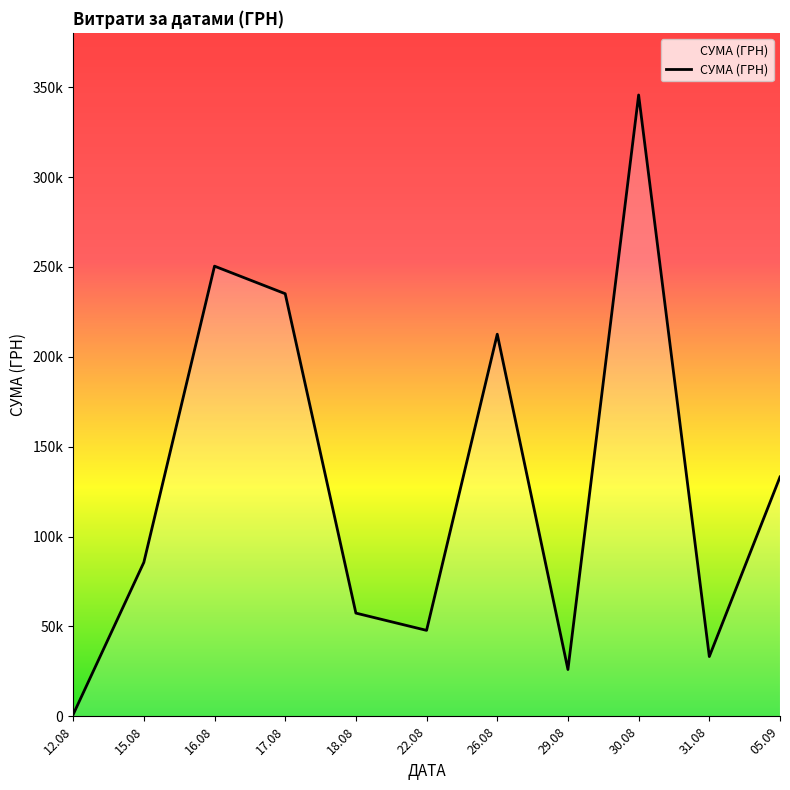

Rank the categories by value from lowest to highest.

12.08, 29.08, 31.08, 22.08, 18.08, 15.08, 05.09, 26.08, 17.08, 16.08, 30.08